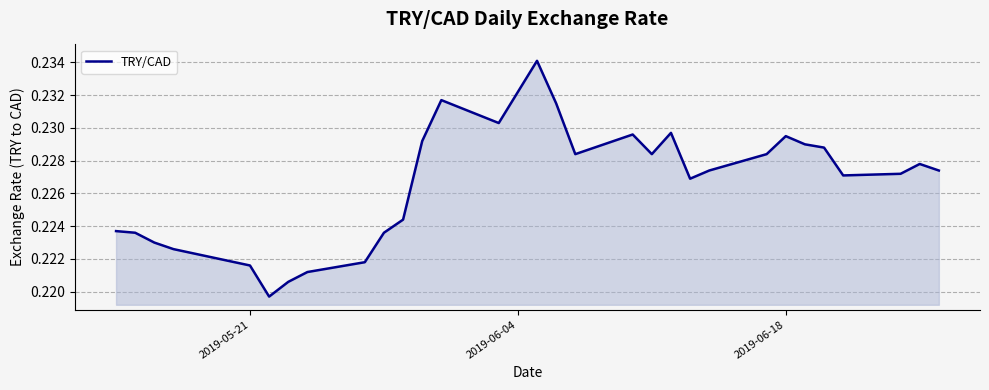

How many lines are shown in the chart?

1